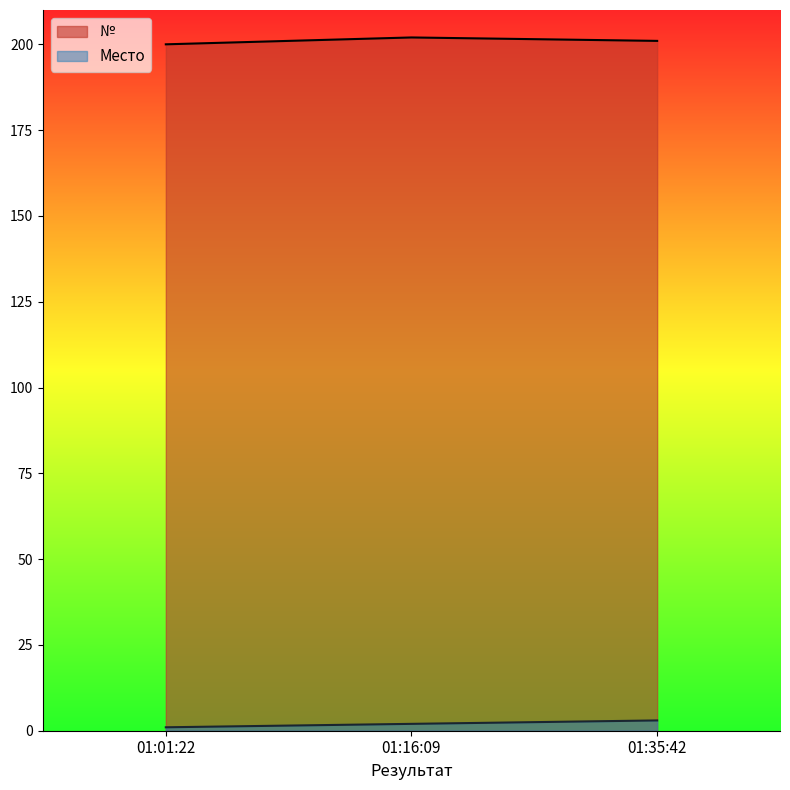

What is the difference between the highest and lowest values at 01:01:22?

199